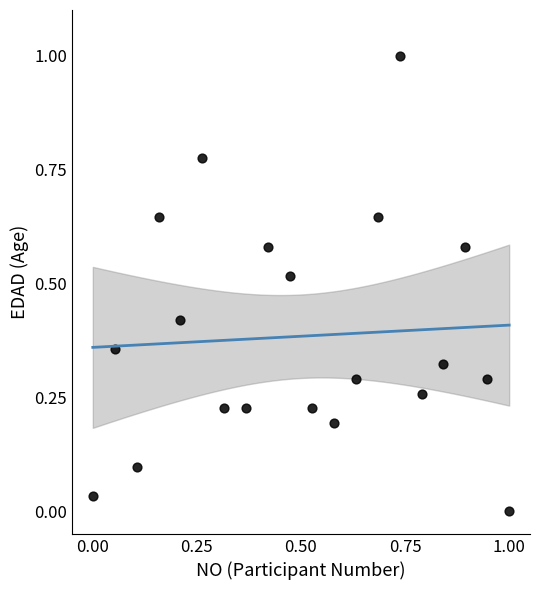

What is the range of Y values (max minus min)?

1.0